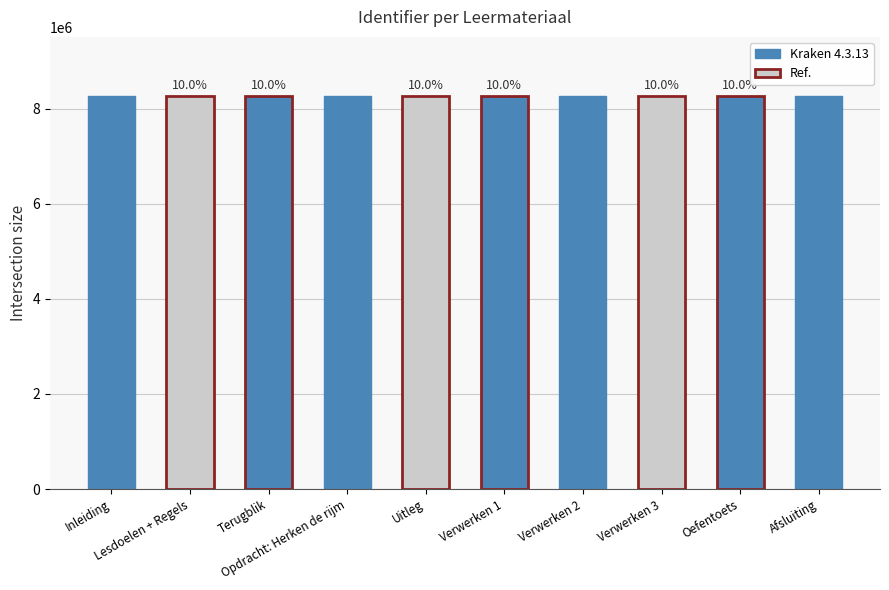

Reading left to right, extract all data points from this chart.

8268719	8268721	8268723	8269297	8269353	8268726	8268731	8268736	8268750	8268754